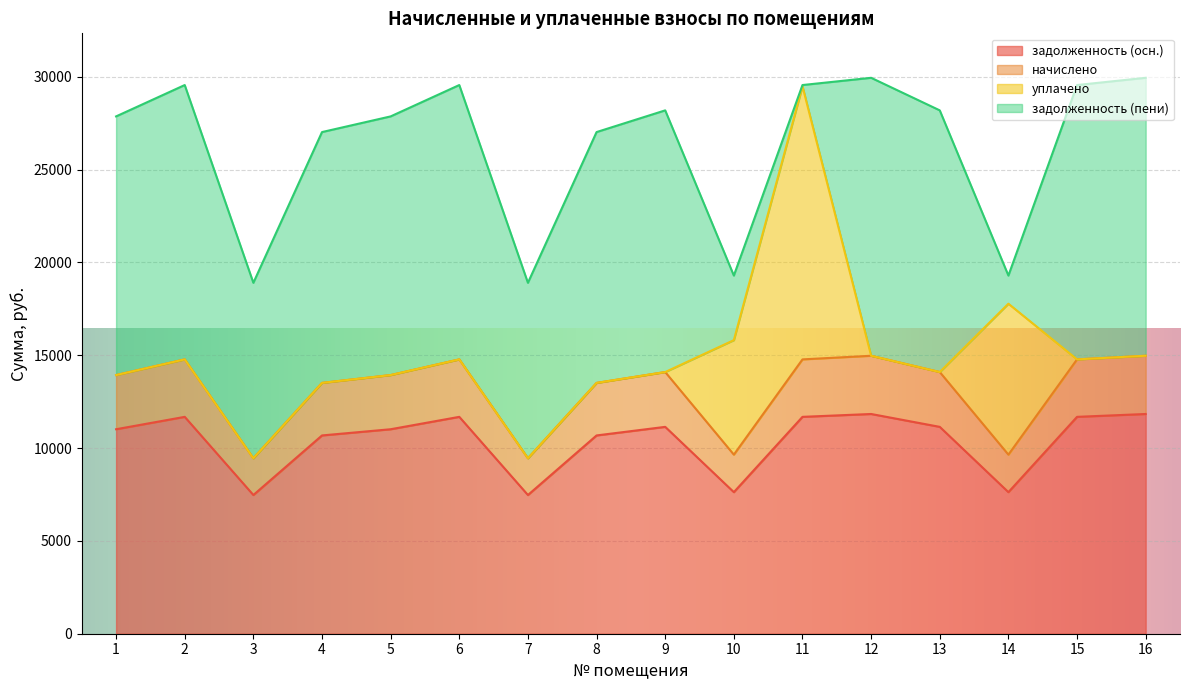

What is the maximum value for задолженность (осн.)?

11838.5